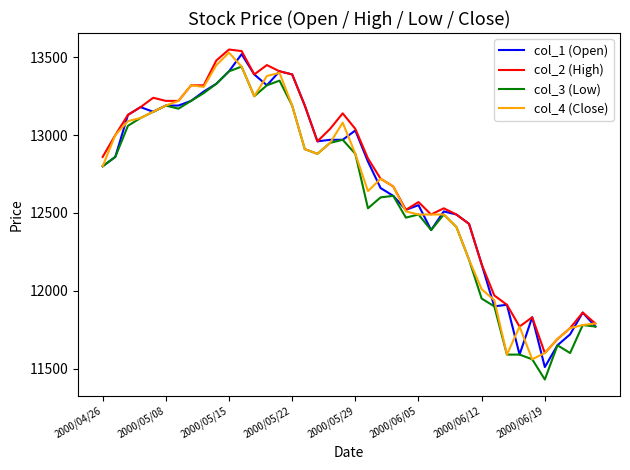

What is the maximum value shown in the chart?

13550